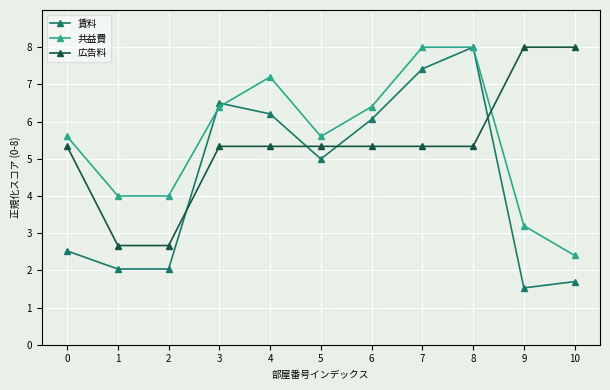

At 2, list the series in order from smallest to largest.

賃料, 広告料, 共益費